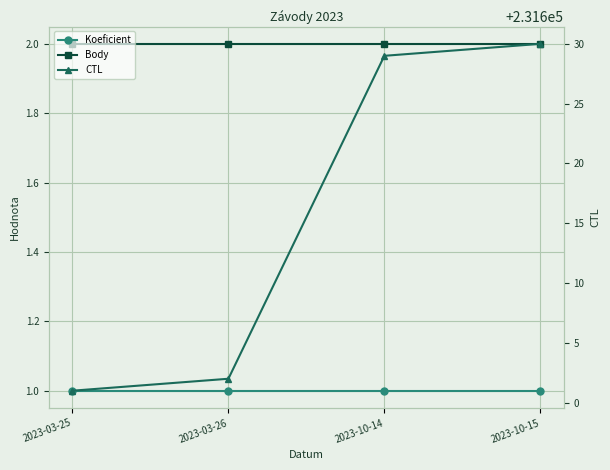

True or false: Body and CTL cross at least once.

False